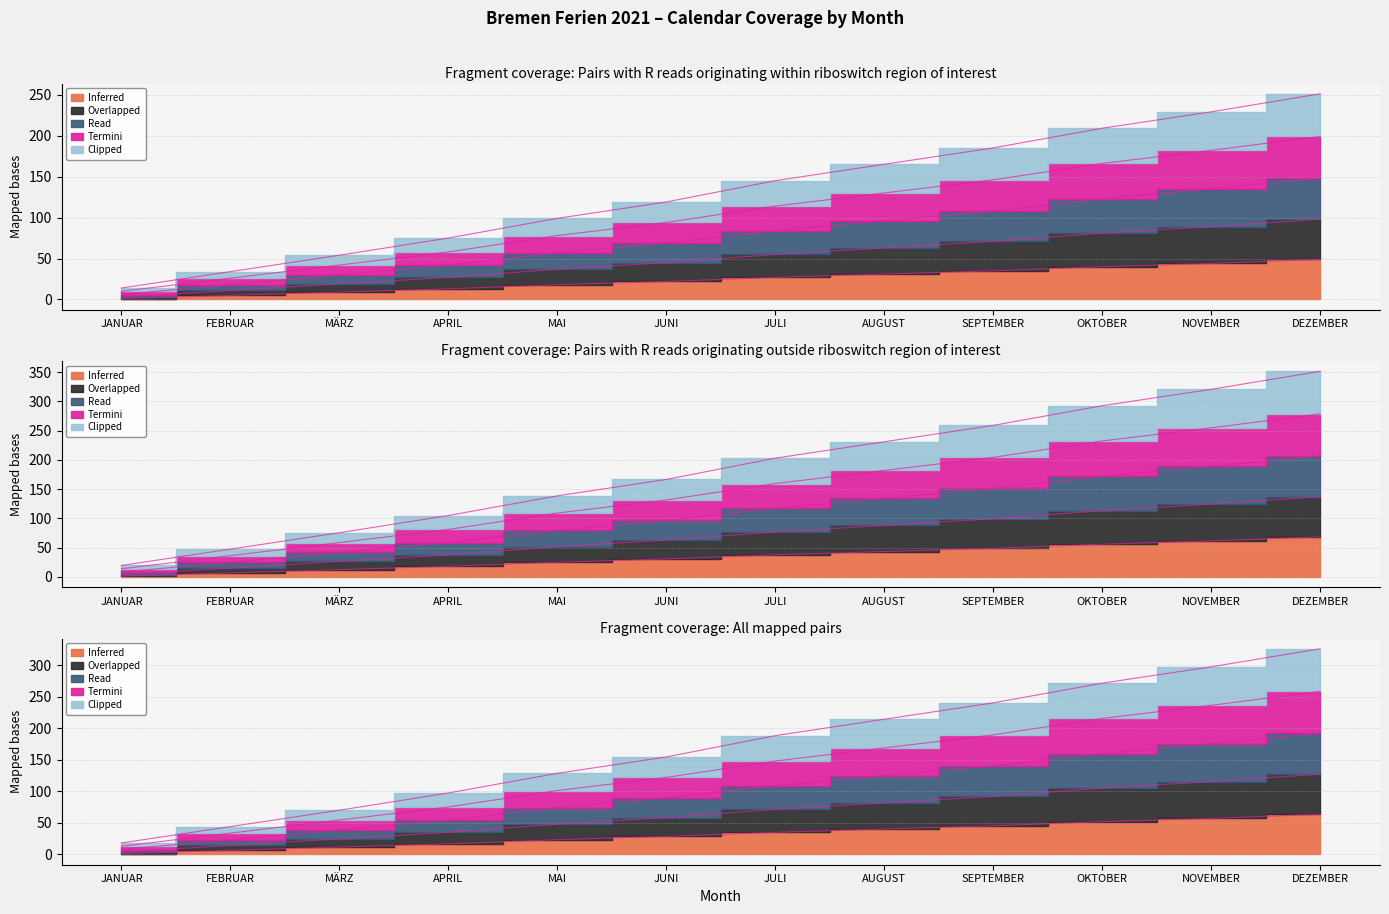

At which category is the sum across all series the highest?

DEZEMBER